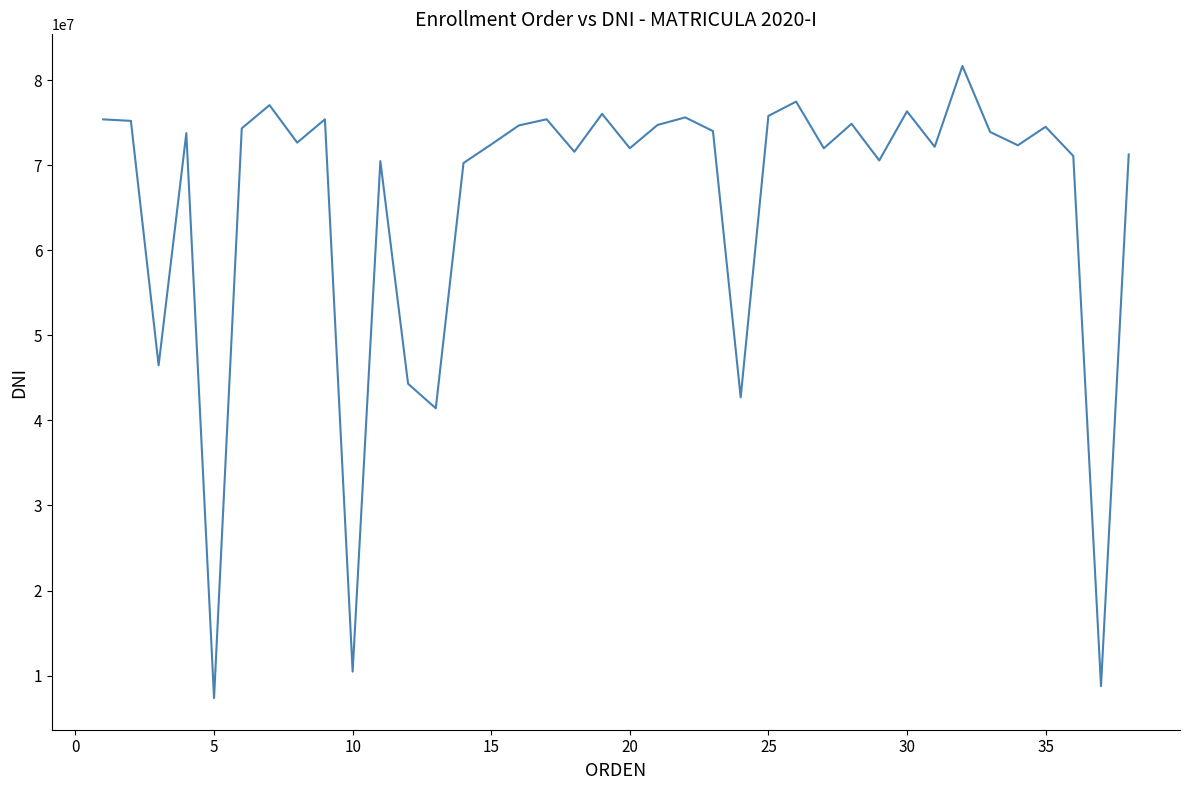

What is the greatest value displayed?

81694275